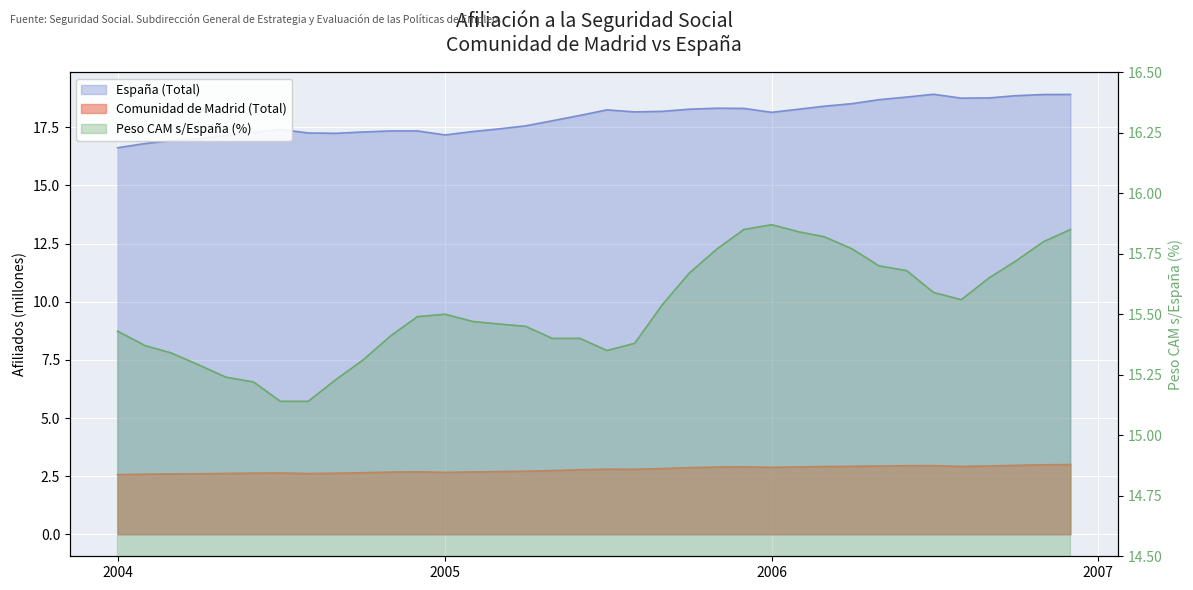

Reading left to right, transcribe all the data shown in this chart.

Comunidad de Madrid (Total): 2.6	2.6	2.6	2.6	2.6	2.6	2.6	2.6	2.6	2.6	2.7	2.7	2.7	2.7	2.7	2.7	2.7	2.8	2.8	2.8	2.8	2.9	2.9	2.9	2.9	2.9	2.9	2.9	2.9	2.9	3.0	2.9	2.9	3.0	3.0	3.0
España (Total): 16.6	16.8	16.9	17.0	17.2	17.3	17.4	17.3	17.2	17.3	17.3	17.3	17.2	17.3	17.4	17.6	17.8	18.0	18.3	18.2	18.2	18.3	18.3	18.3	18.1	18.3	18.4	18.5	18.7	18.8	18.9	18.8	18.8	18.9	18.9	18.9
Peso CAM s/España (%): 15.4	15.4	15.3	15.3	15.2	15.2	15.1	15.1	15.2	15.3	15.4	15.5	15.5	15.5	15.5	15.4	15.4	15.4	15.3	15.4	15.5	15.7	15.8	15.8	15.9	15.8	15.8	15.8	15.7	15.7	15.6	15.6	15.7	15.7	15.8	15.8